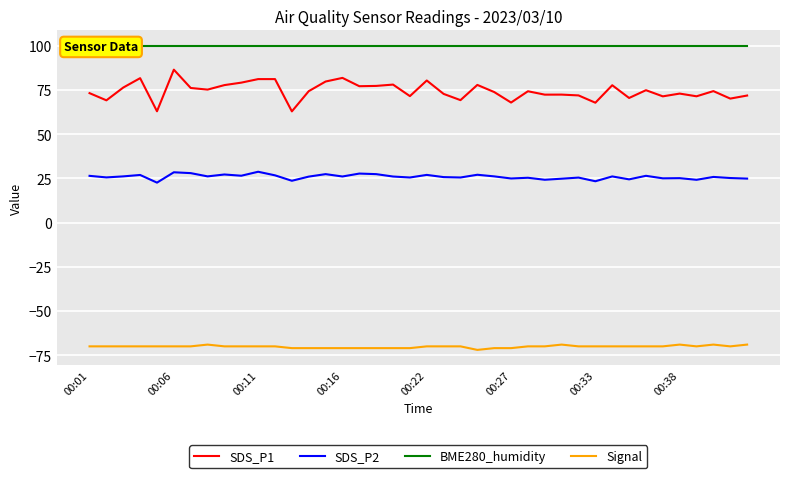

True or false: SDS_P1 and SDS_P2 cross at least once.

False